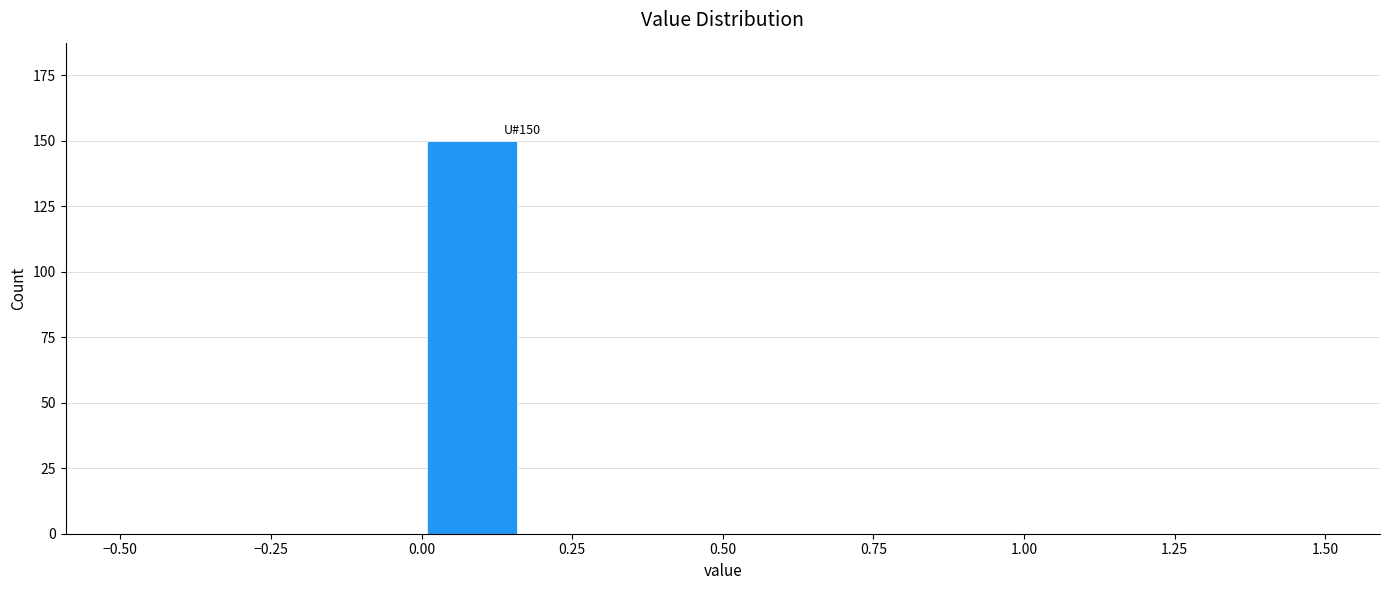

Around what value on the x-axis is the tallest bar? Give the approximate position of its centre, as read against the axis.

0.10